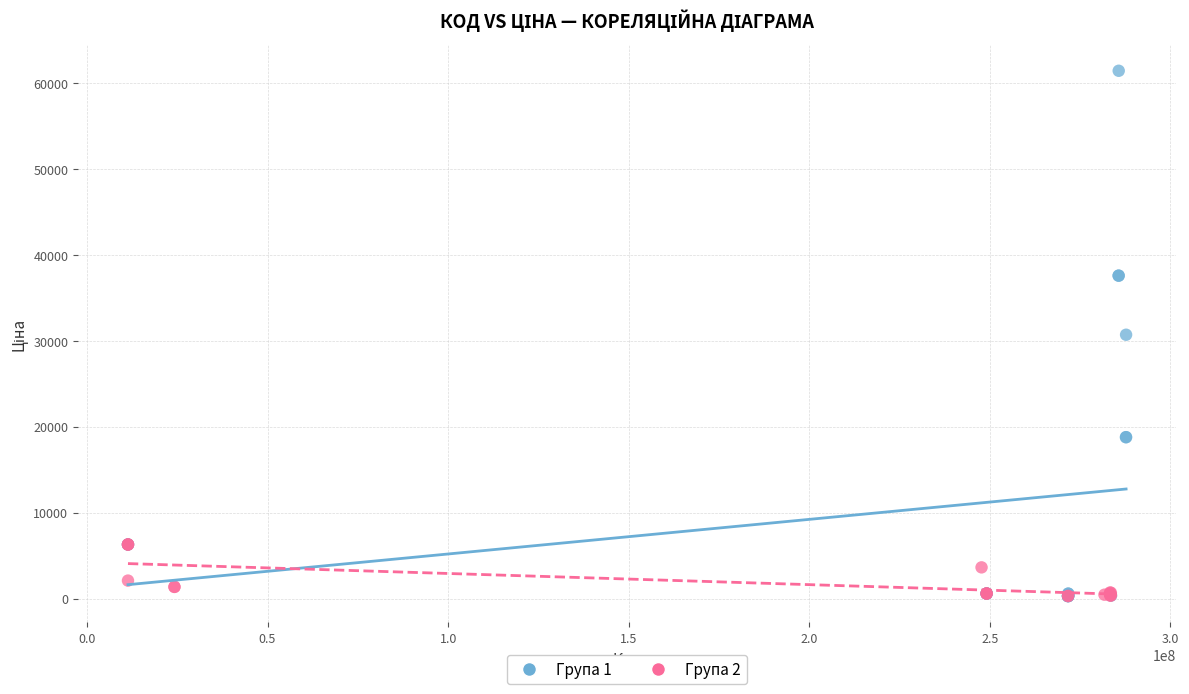

Which series has the largest Y range (max minus min)?

Група 1